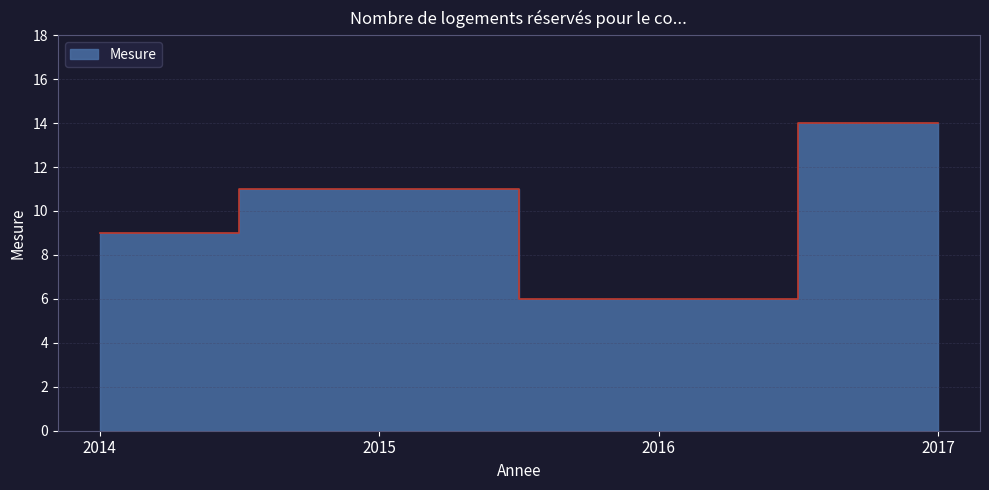

Where is the data nearest to the value 10?

2014